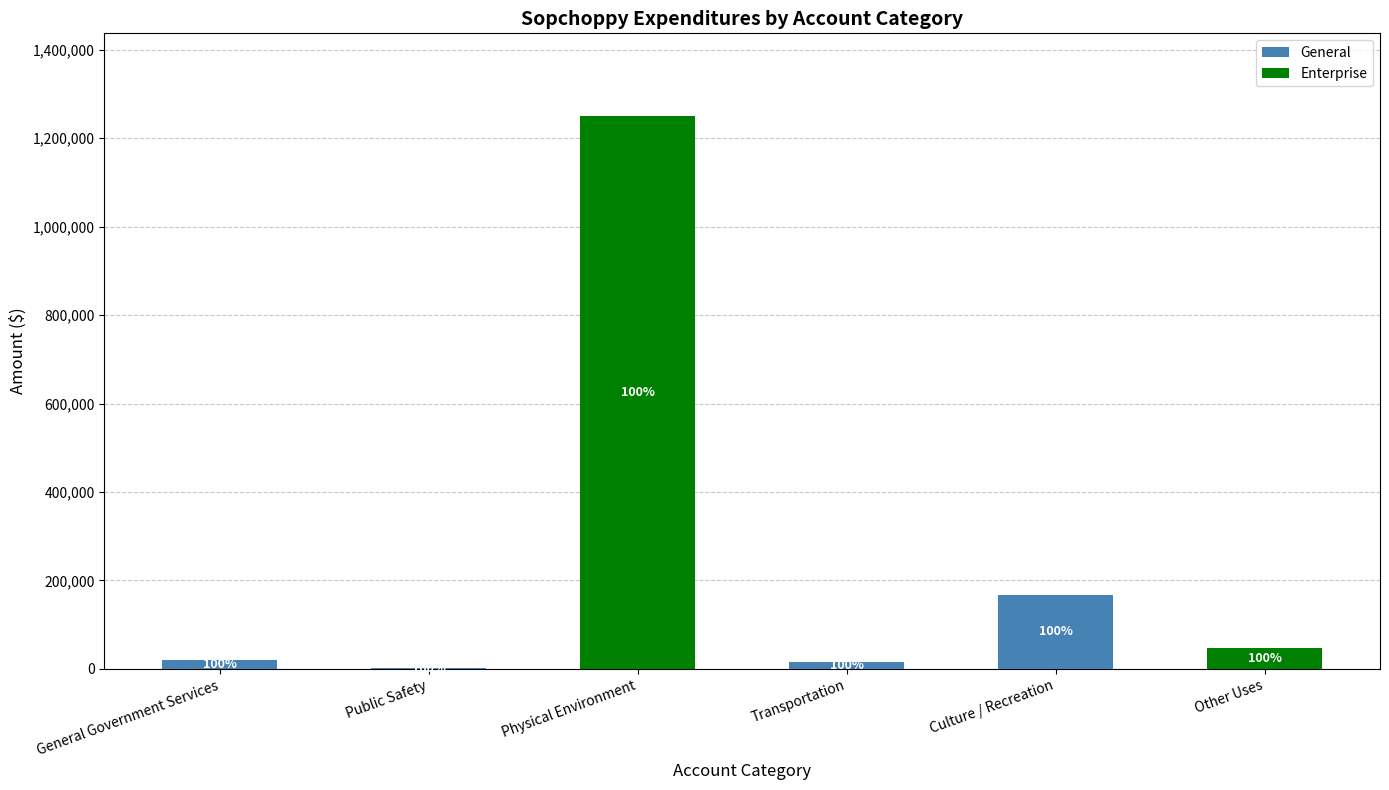

At Transportation, list the series in order from smallest to largest.

Enterprise, General